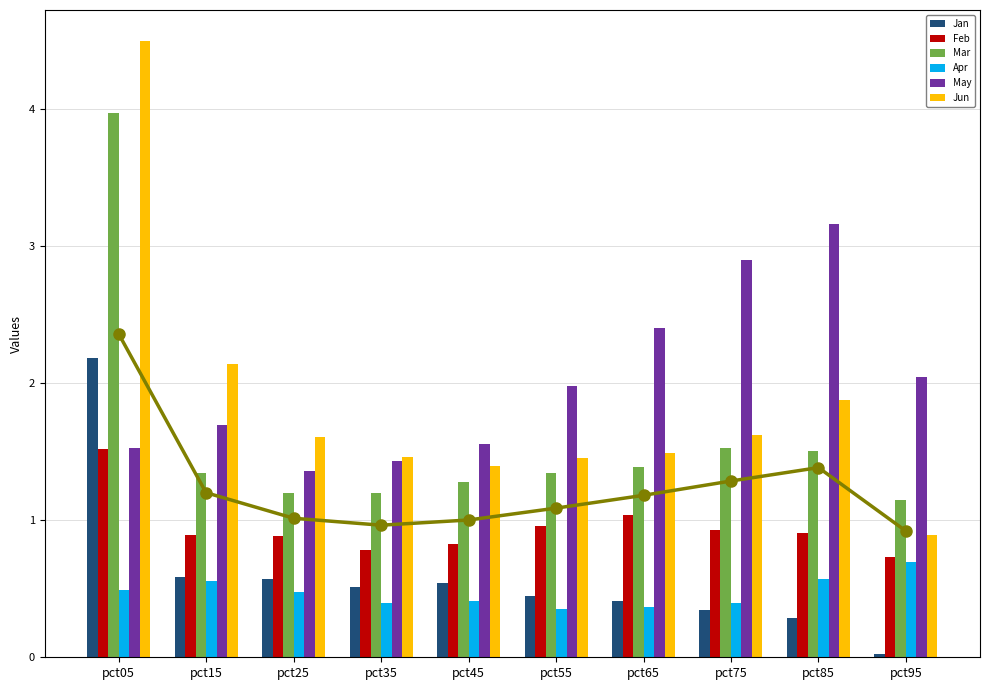

List the series in order of their peak value, highest first.

Jun, Mar, May, Jan, Feb, Apr